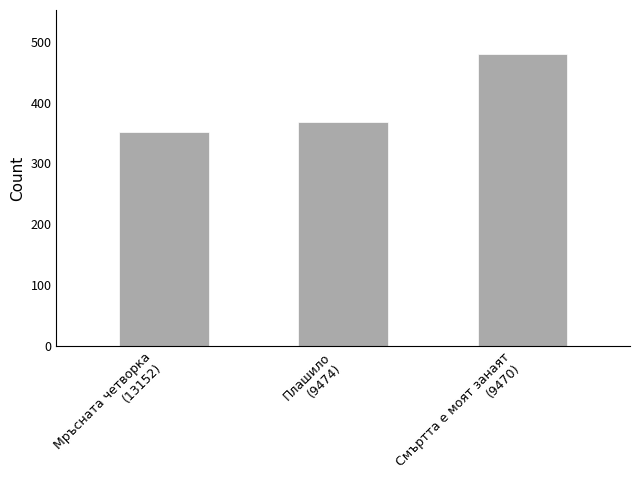

Are the bars horizontal?

No